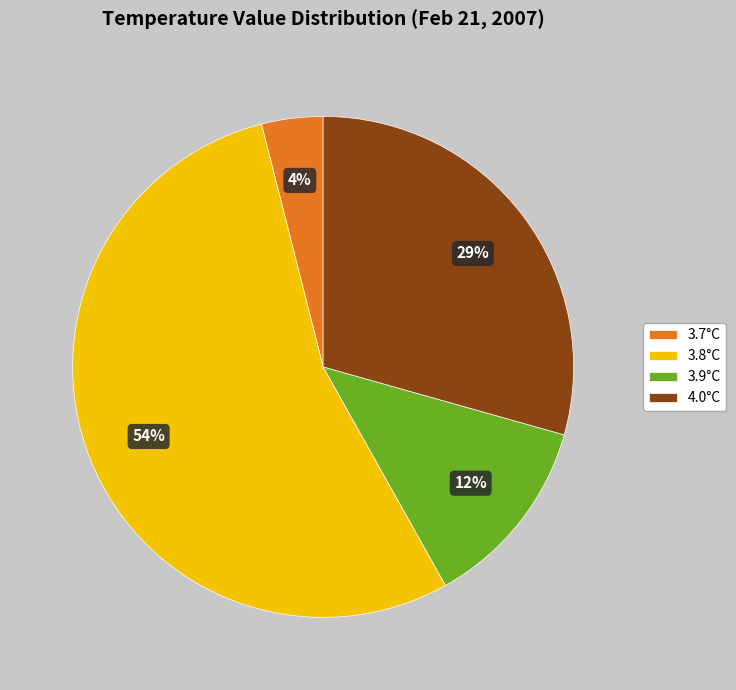

Which category has the smallest portion of the pie?

3.7°C